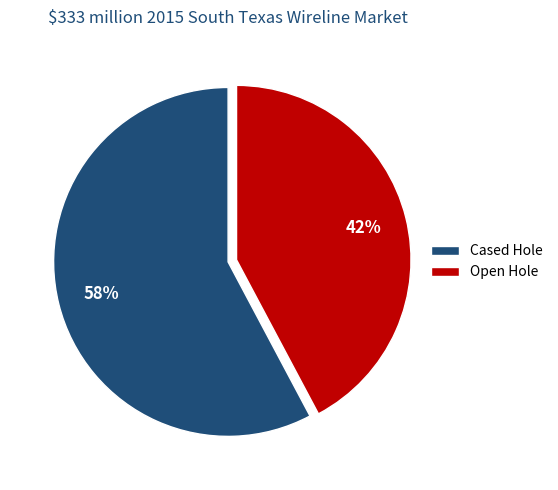

What is the smallest slice in the pie chart?

Open Hole